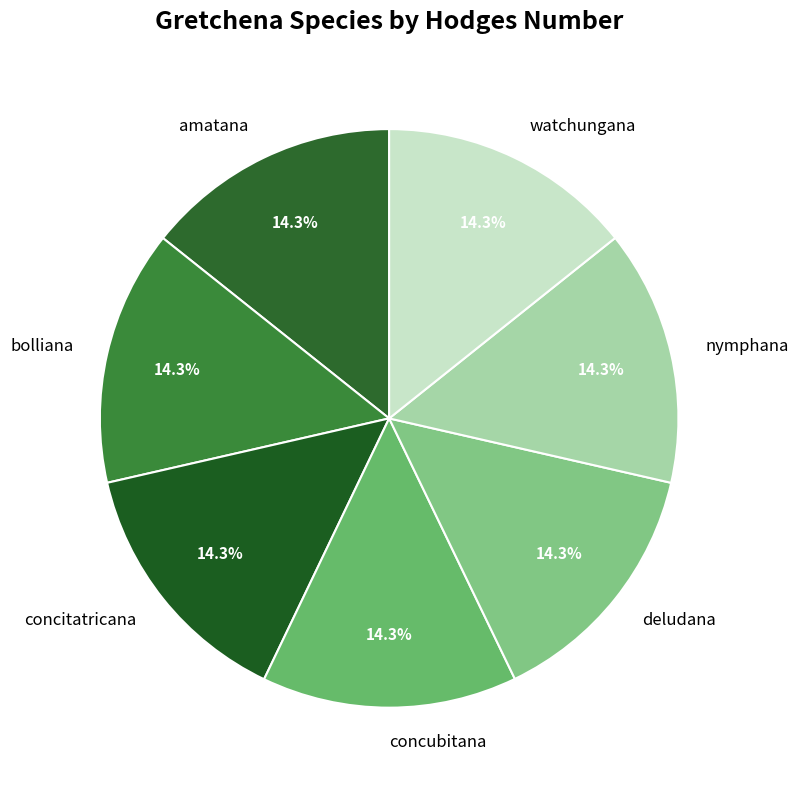

Does nymphana represent more than half of the total?

No